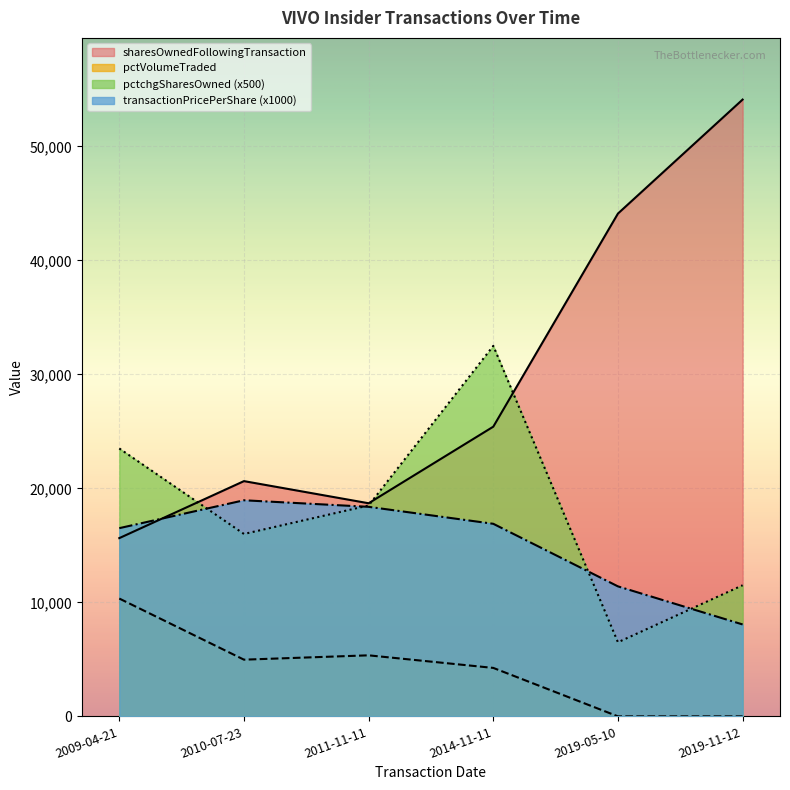

Where is the first local maximum for sharesOwnedFollowingTransaction?

2010-07-23